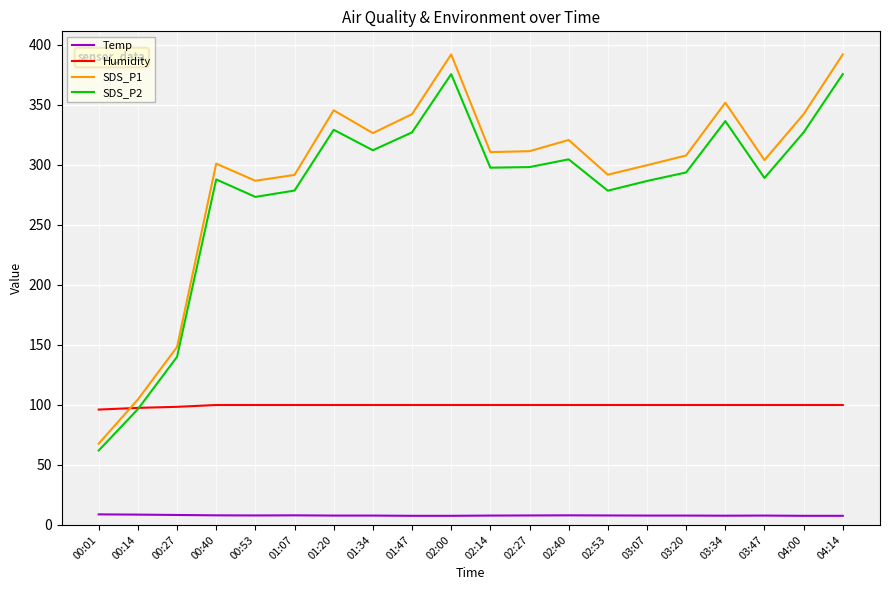

Where is the first local minimum for SDS_P1?

00:53